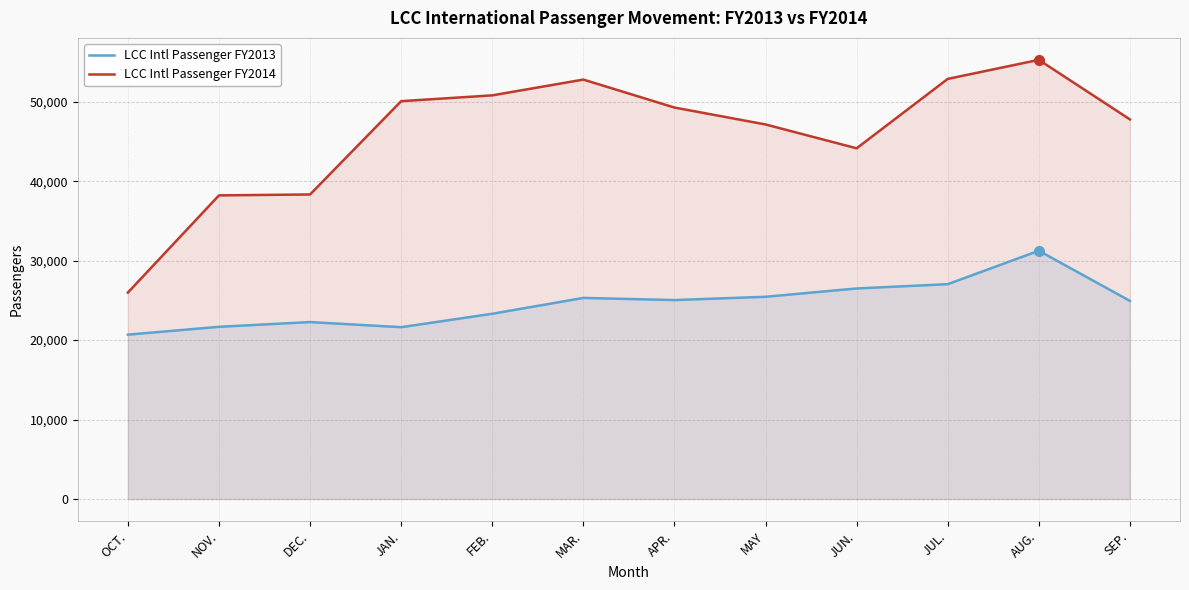

True or false: LCC Intl Passenger FY2013 has more than 2 interior local peaks.

True